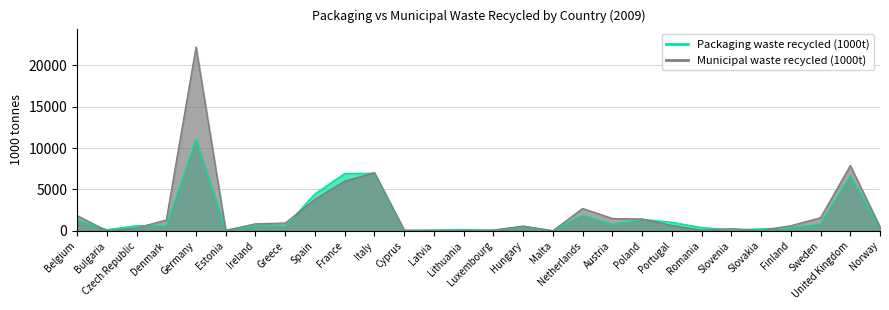

Reading right to left, extract all data points from this chart.

Packaging waste recycled (1000t): 374.5	6662.3	836.4	362.8	236.6	102.8	404.2	1030.6	1392.9	778.8	1893.0	18.2	499.8	55.7	150.4	83.6	33.6	6949.0	6924.8	4476.5	527.4	631.4	92.4	11058.2	583.0	615.6	139.3	1298.7
Municipal waste recycled (1000t): 475.0	7890.0	1587.0	615.0	47.0	251.0	78.0	648.0	1421.0	1490.0	2701.0	11.0	576.0	89.3	37.0	56.0	80.0	7033.0	6004.0	3811.0	936.0	846.0	52.0	22204.0	1310.0	353.0	0.0	1844.0